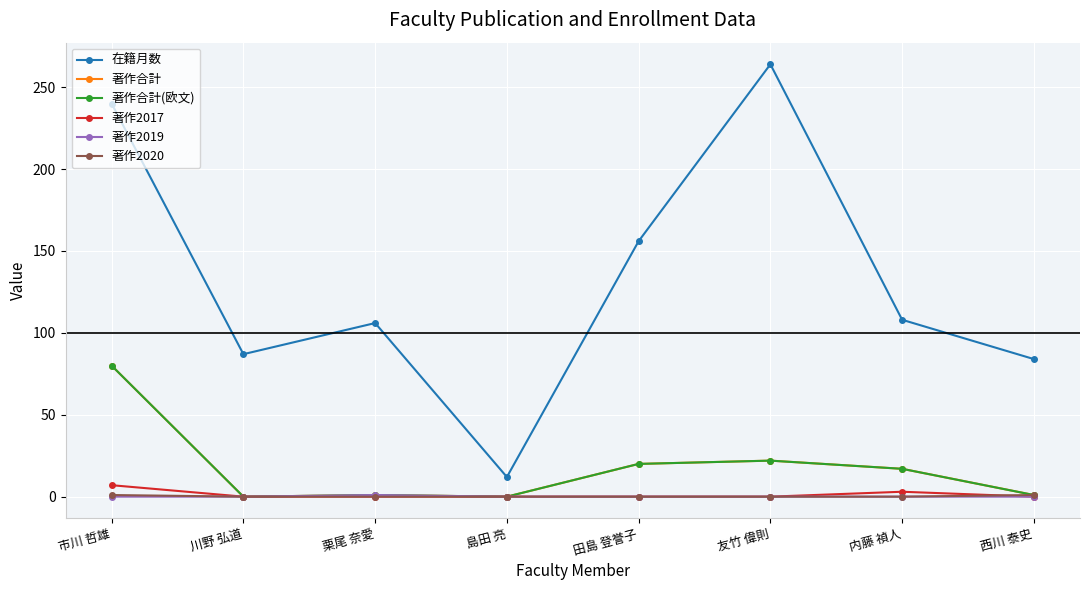

Rank the series at 西川 泰史 from lowest to highest value.

著作2017, 著作2019, 著作合計, 著作合計(欧文), 著作2020, 在籍月数